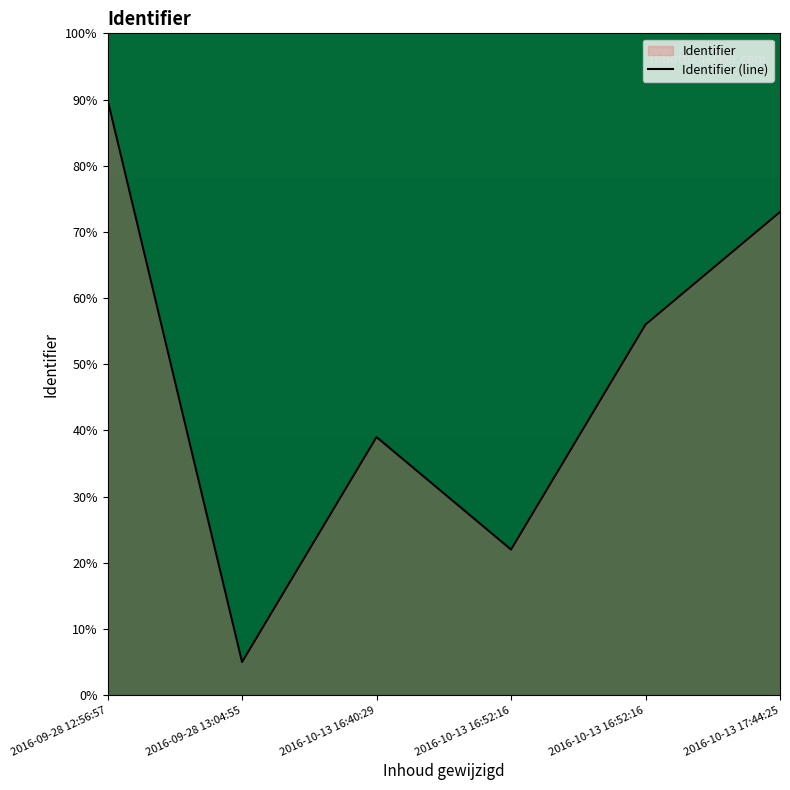

List the labels in order of value, largest first.

2016-09-28 12:56:57, 2016-10-13 17:44:25, 2016-10-13 16:52:16, 2016-10-13 16:40:29, 2016-10-13 16:52:16, 2016-09-28 13:04:55